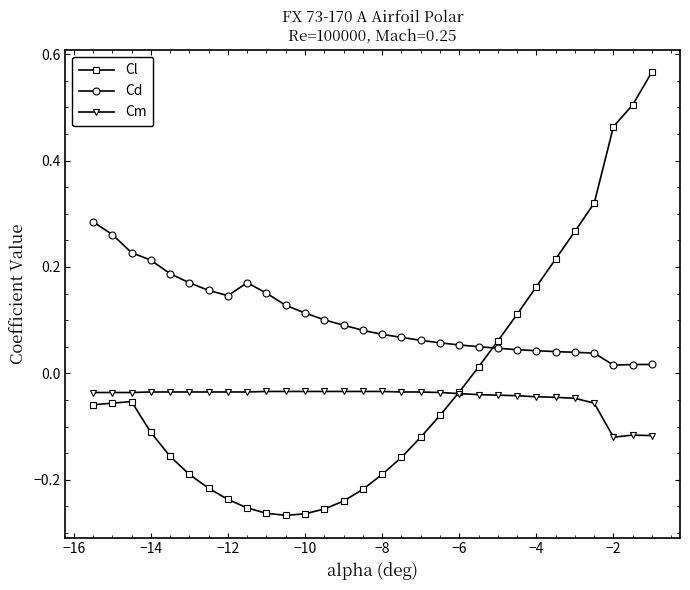

True or false: Cl has more than 0 interior local peaks.

True